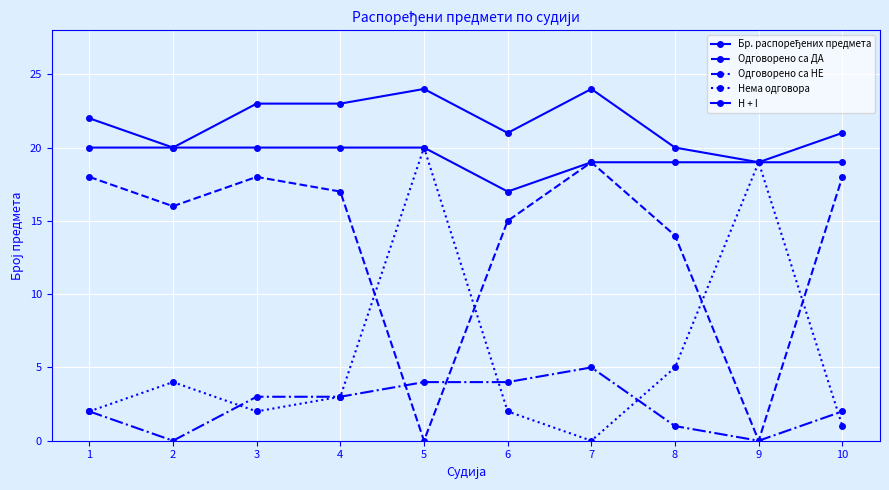

Which series has the widest spread of values?

Нема одговора